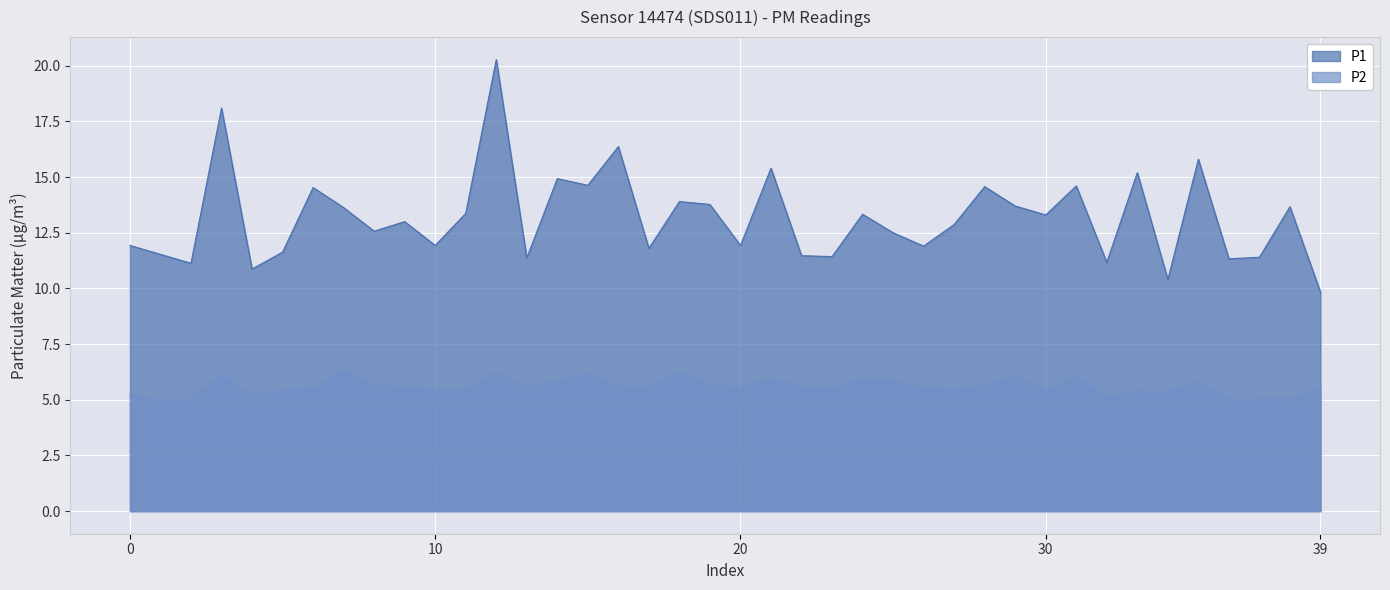

Where does the P2 series first go above 5?

0